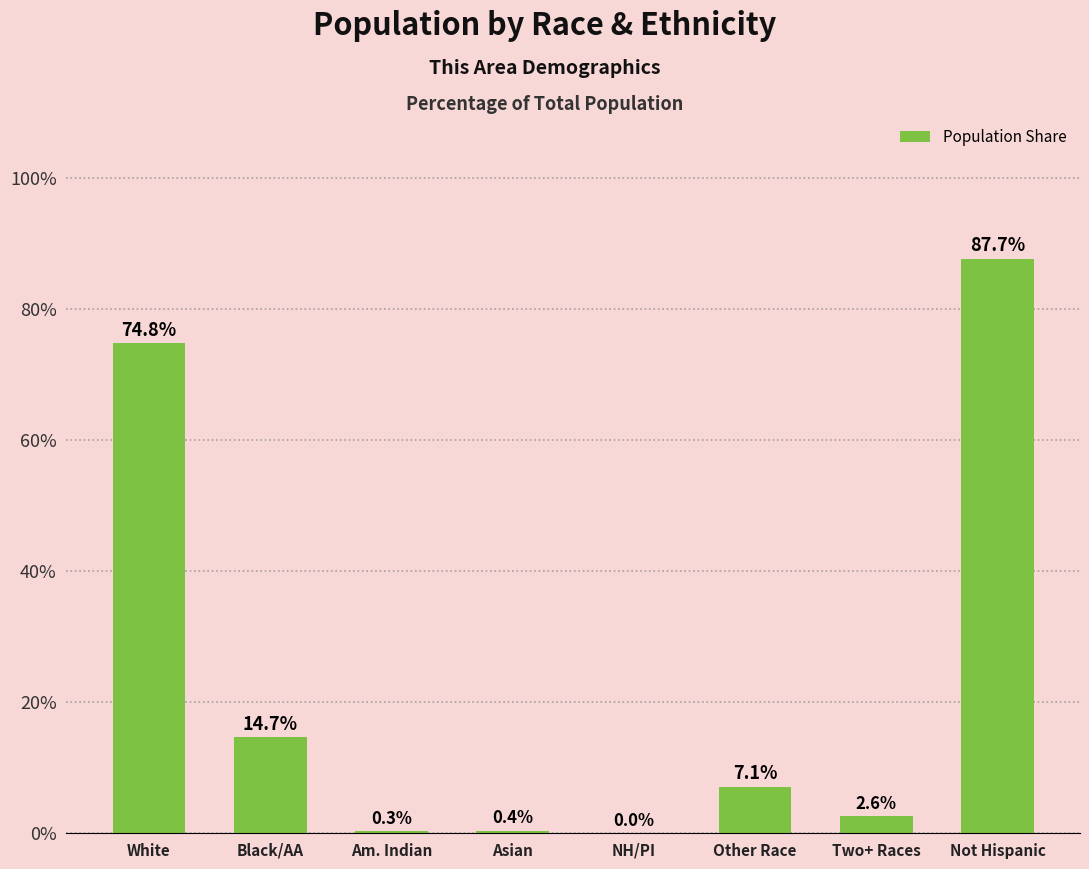

Reading left to right, what are all the values shown in this chart?

White=74.8	Black/AA=14.7	Am. Indian=0.3	Asian=0.4	NH/PI=0.0	Other Race=7.1	Two+ Races=2.6	Not Hispanic=87.7